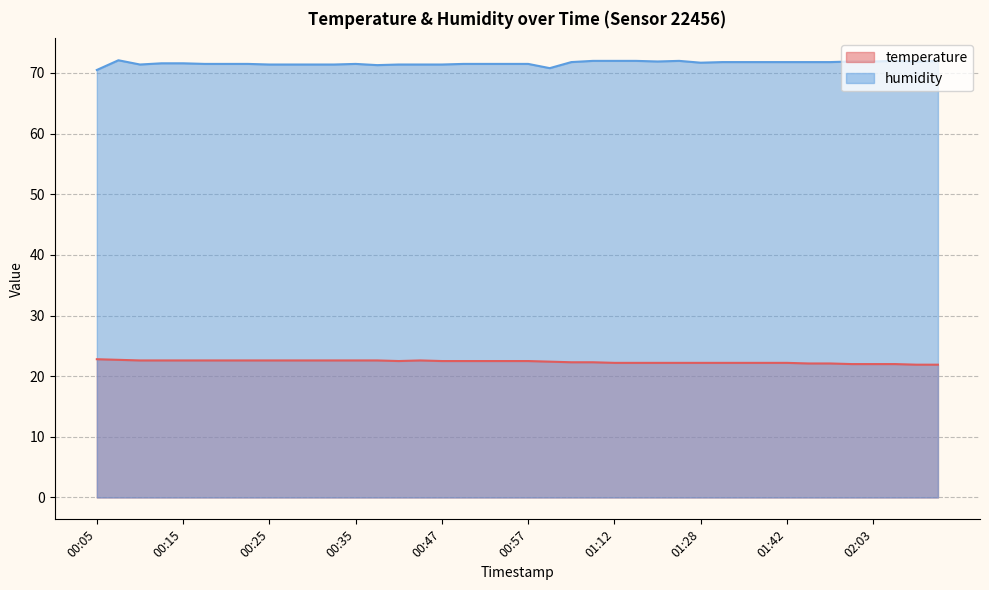

What is the average value of the temperature series?

22.4